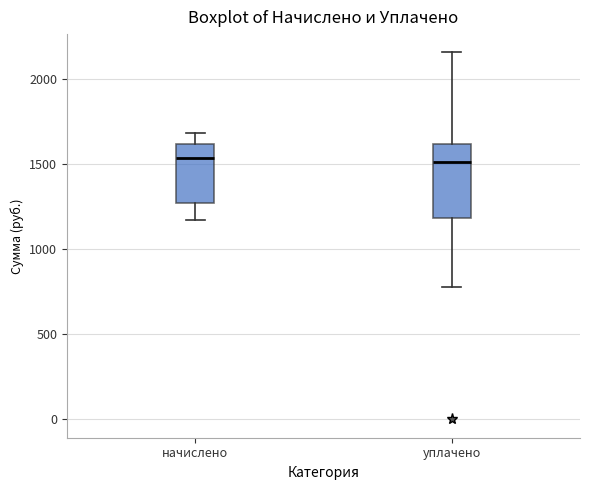

Where is the lower edge of the box for начислено on the y-axis? The values are not printed on the chart, so give them approximately, as read against the axis.

1250